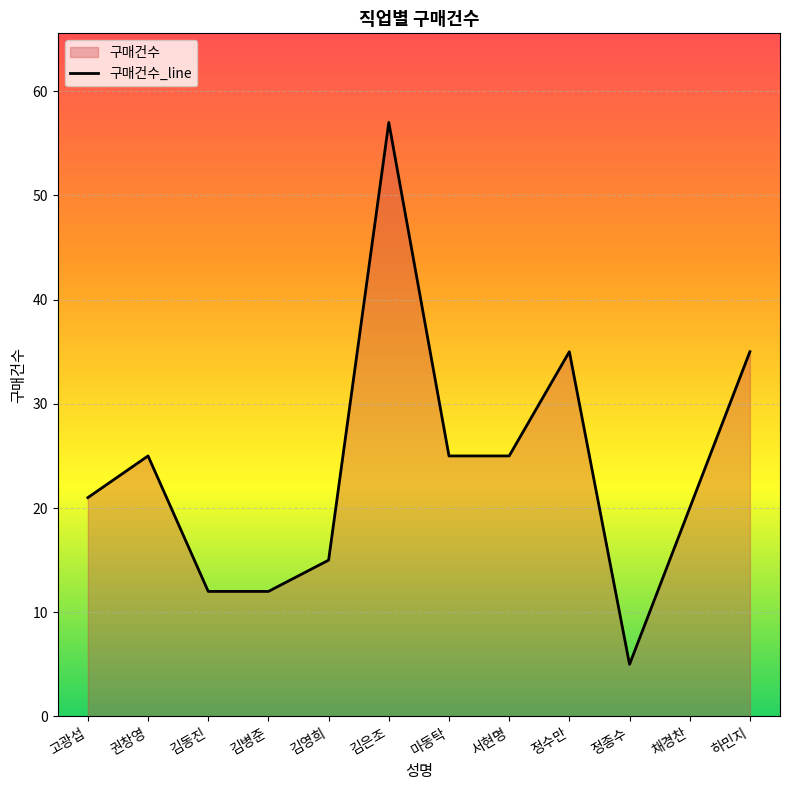

List the labels in order of value, smallest first.

정종수, 김동진, 김병준, 김영희, 채경찬, 고광섭, 권창영, 마동탁, 서현명, 정수만, 하민지, 김은조